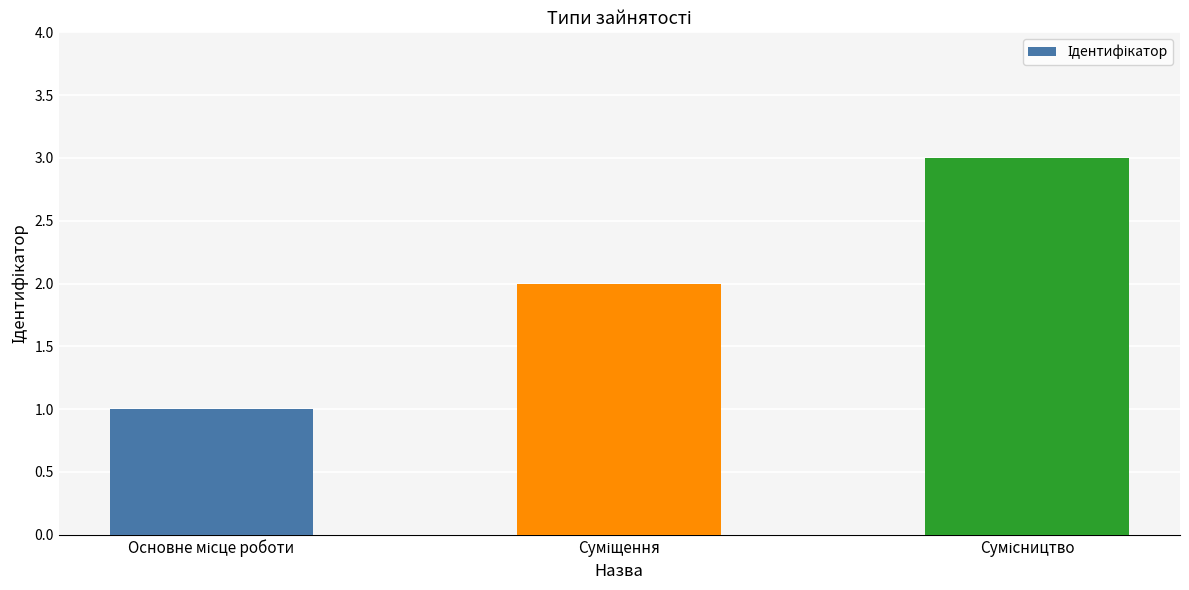

What is the value of the 3rd bar from the left?

3